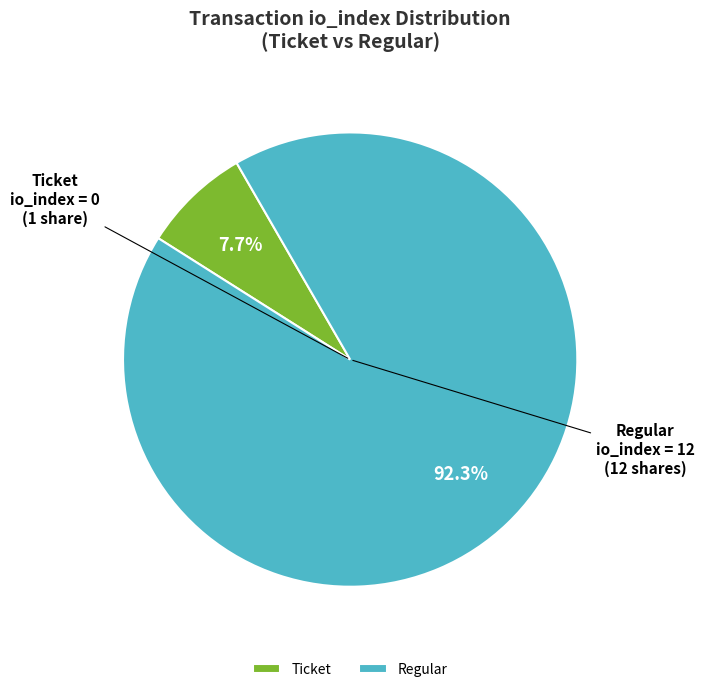

How many slices are in this pie chart?

2